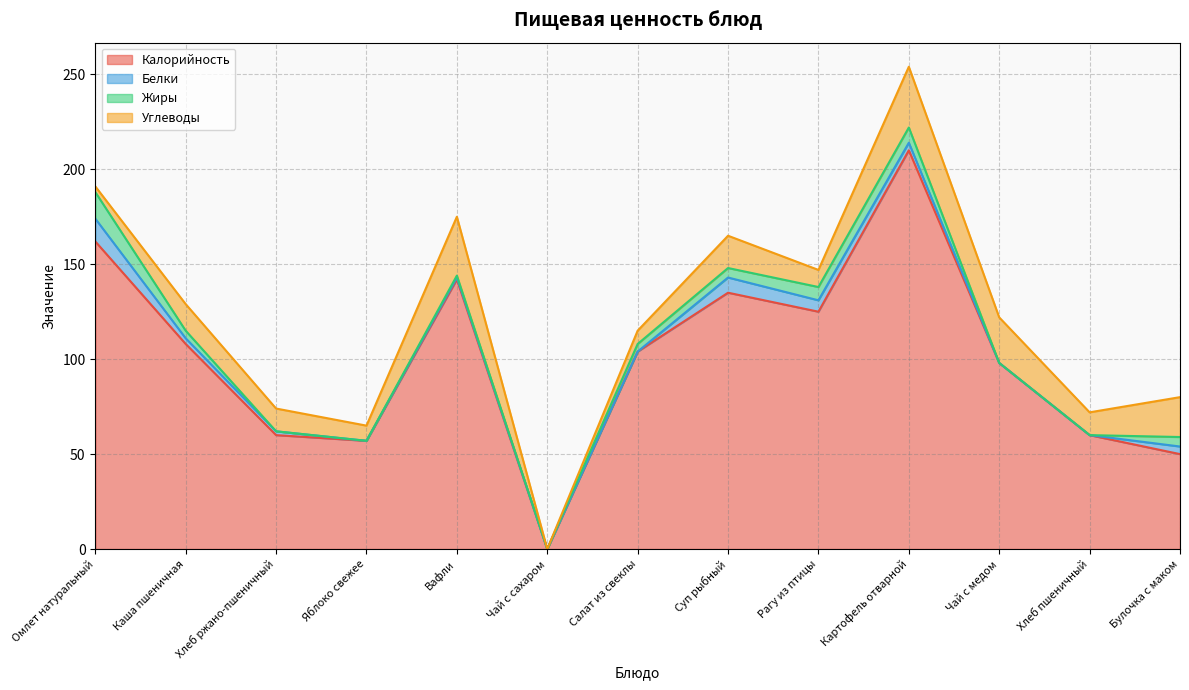

How many values in the Калорийность series are below 104?

6